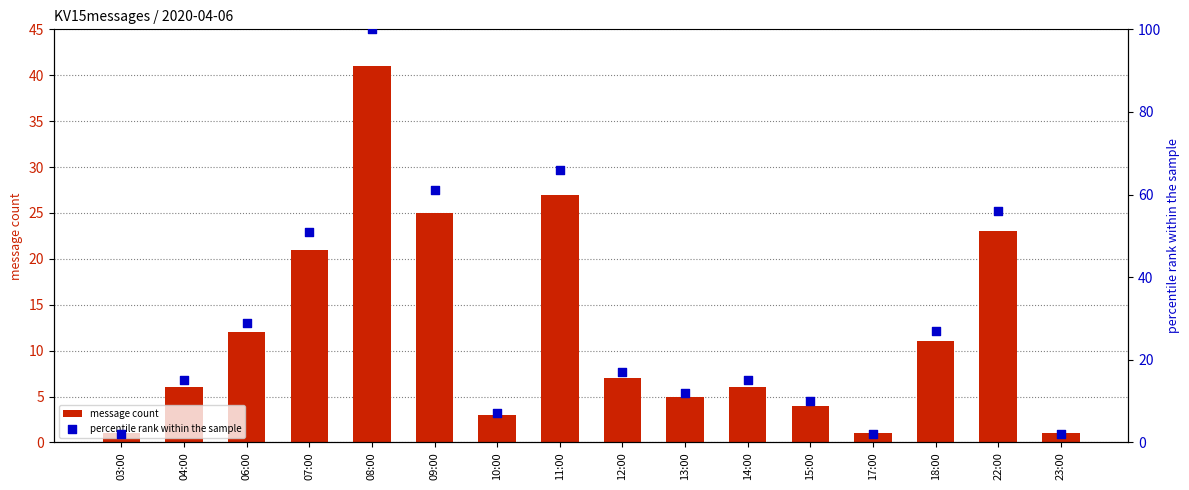

Which series has the largest total across all categories?

percentile rank within the sample